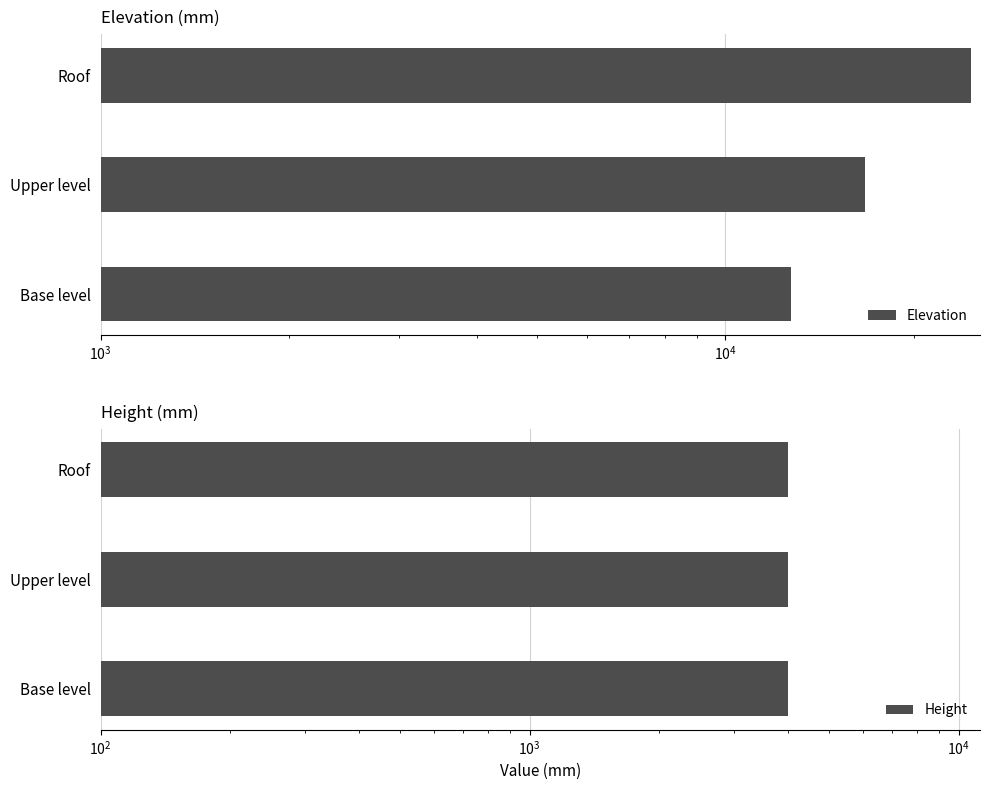

Reading left to right, extract all data points from this chart.

Elevation: 12710.0	16710.0	24710.0
Height: 0.5	0.5	0.5